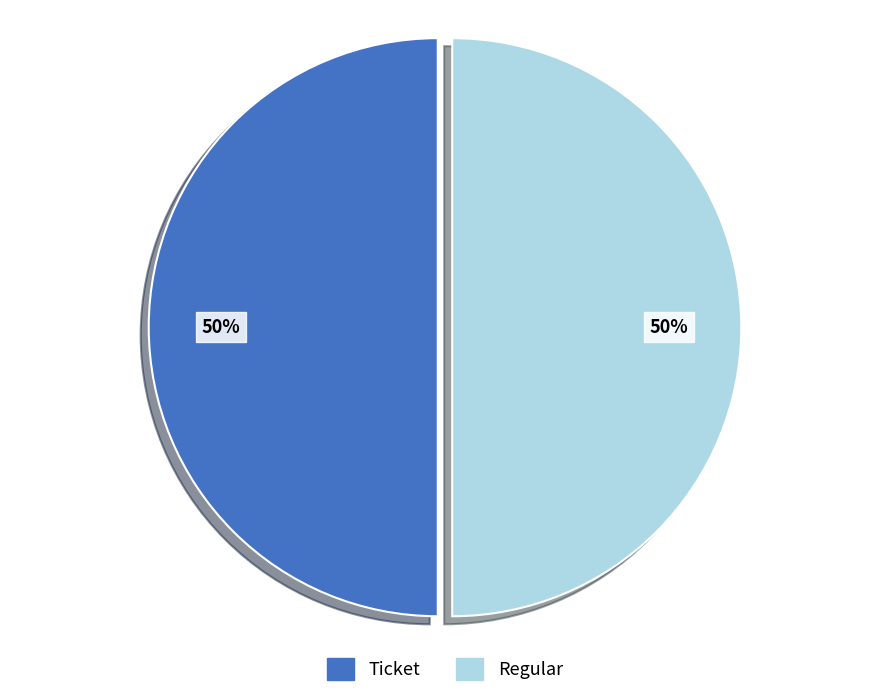

The Ticket slice represents 38% of the pie. True or false?

False